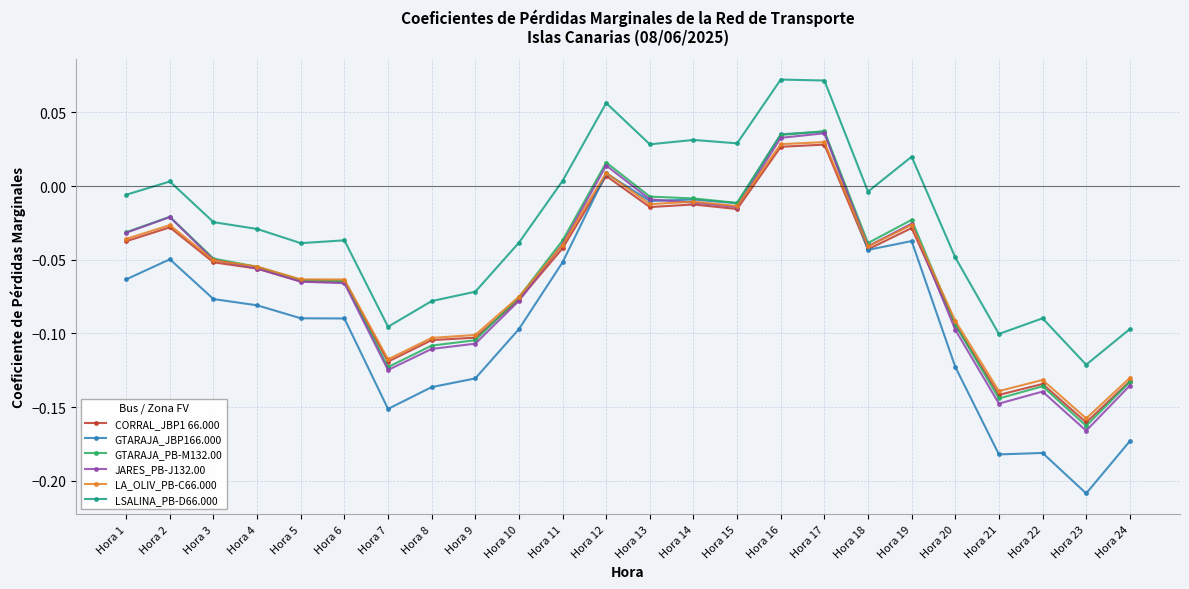

True or false: LSALINA_PB-D66.000 has more than 1 points higher than both neighbors.

True